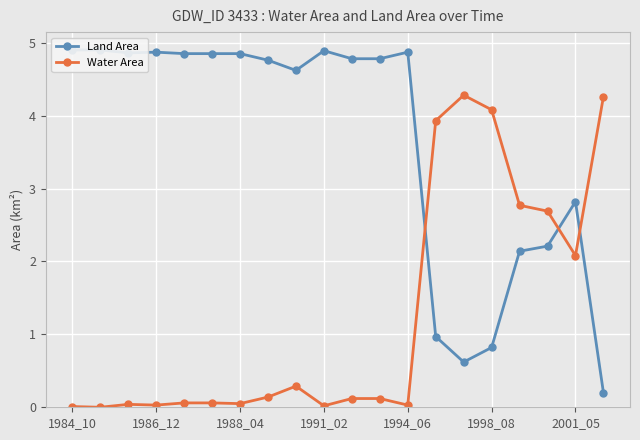

What is the value of the Land Area point at the 6th from the left?

4.8